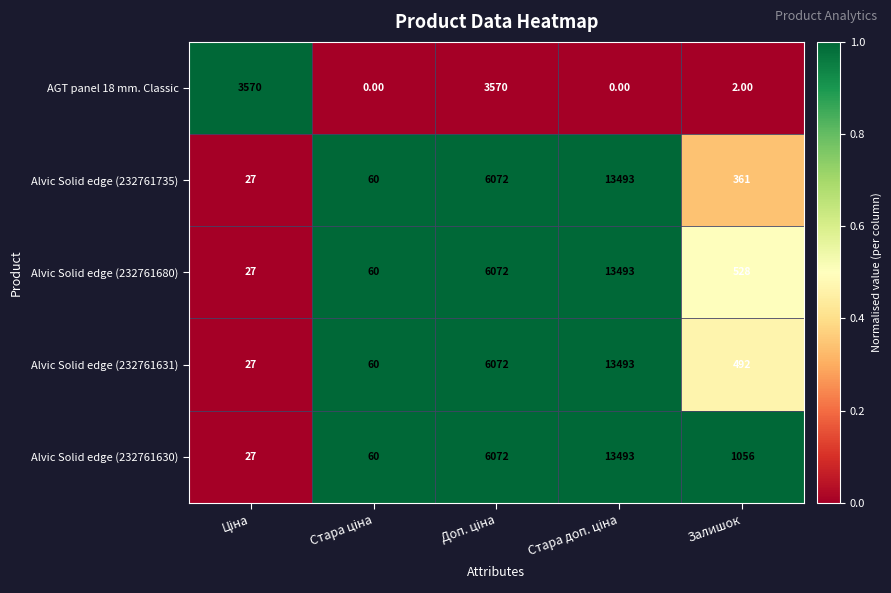

Which series has the largest total across all categories?

Alvic Solid edge (232761630)